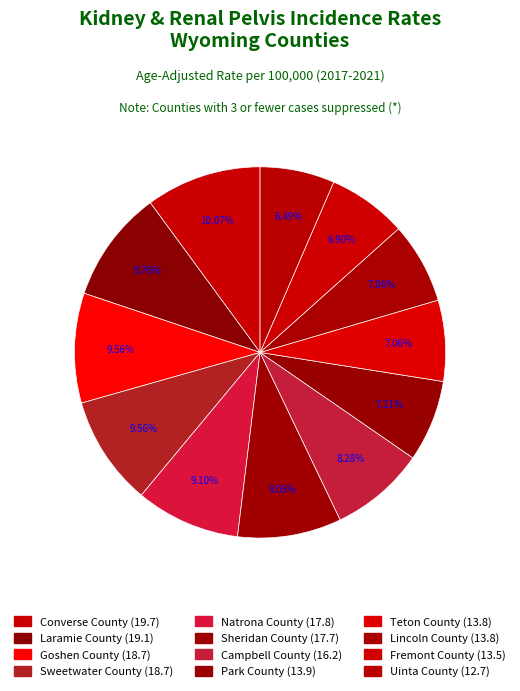

How many segments does this pie chart have?

12